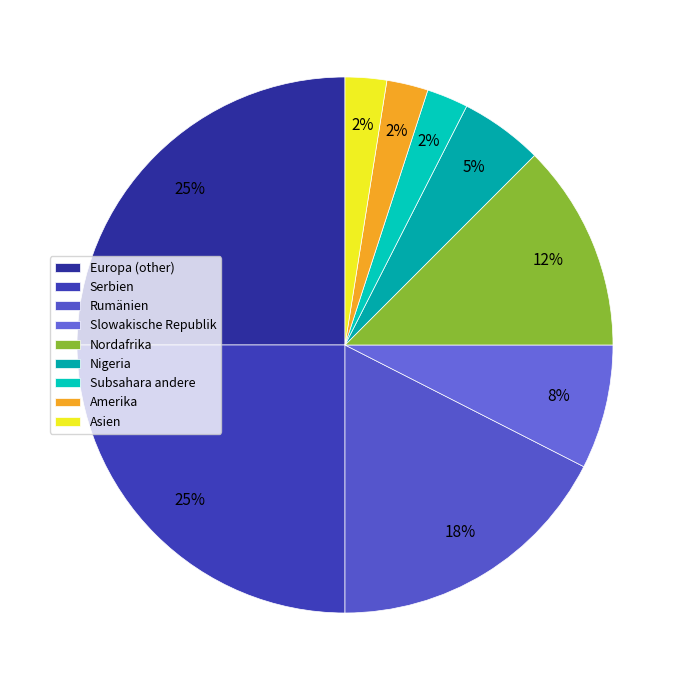

How many slices are in this pie chart?

9